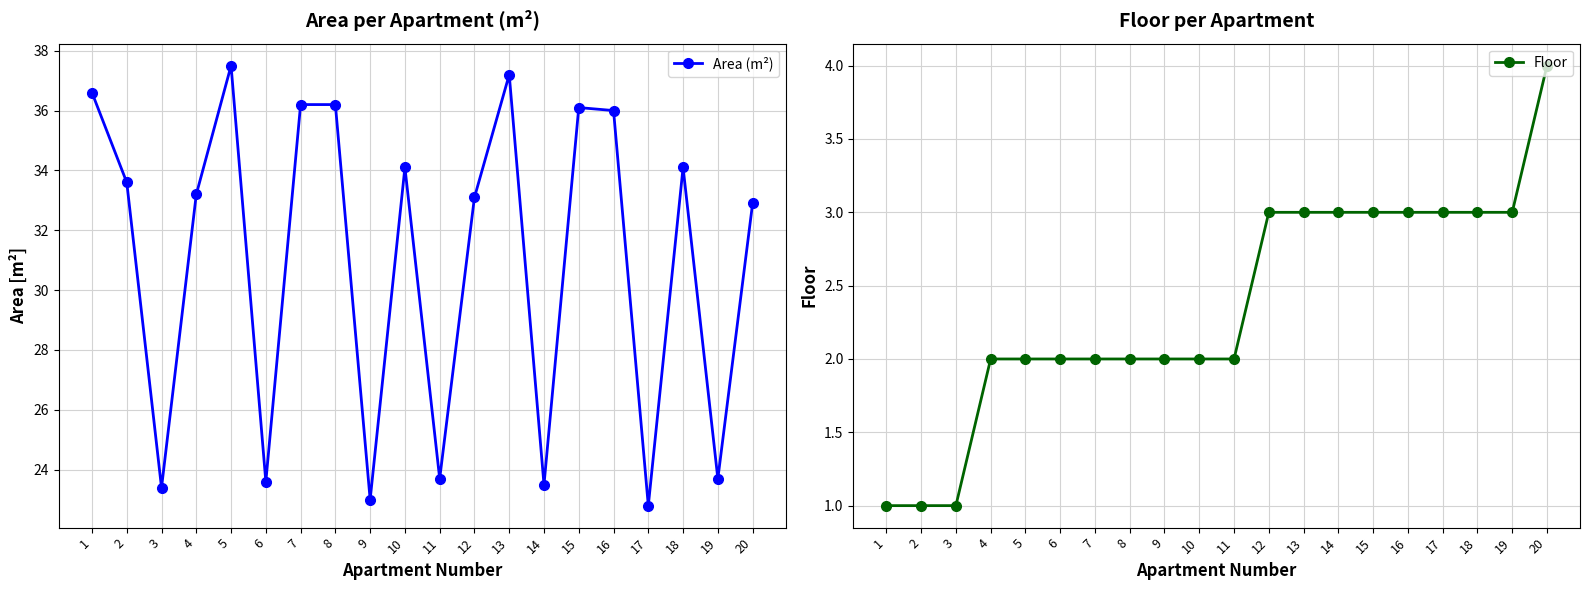

At how many categories does at least one series exceed 34?

9